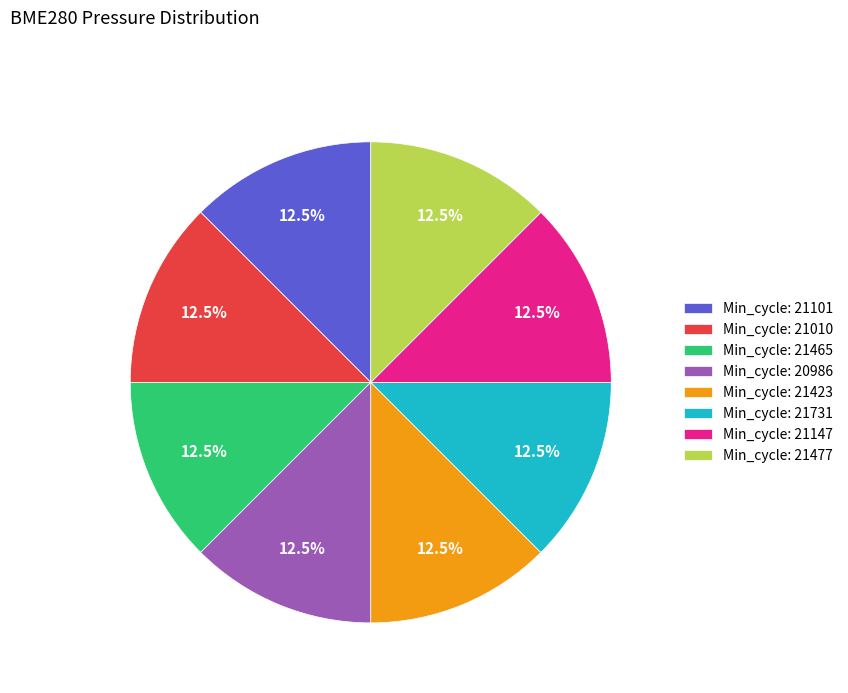

Is there any slice that represents more than half of the pie?

No